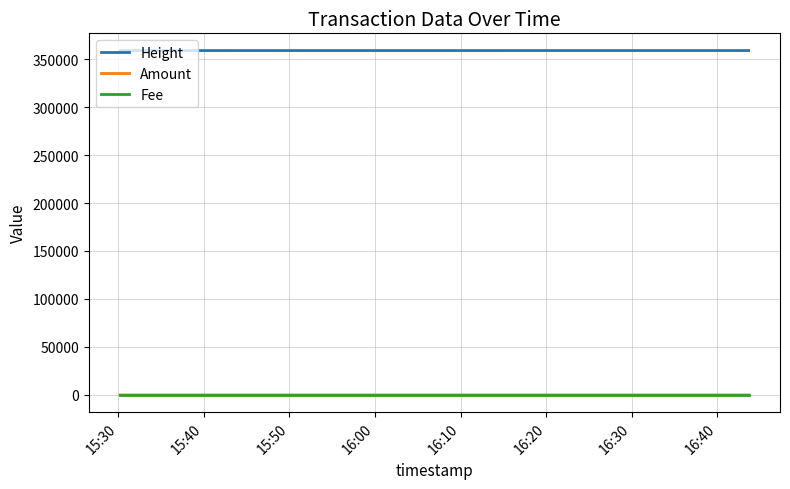

What is the maximum value for Height?

358864